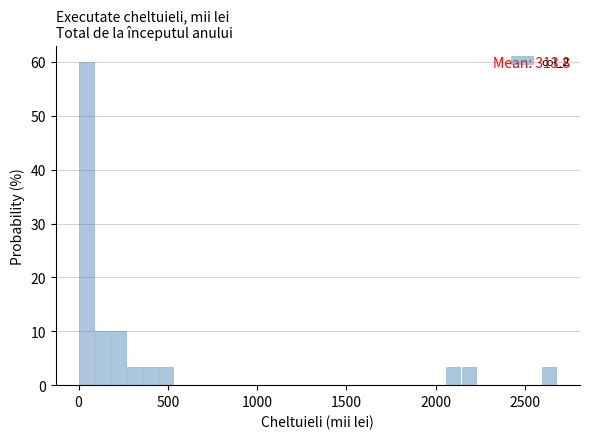

Read against the x-axis, roughly where is the centre of the tallest bar?

50